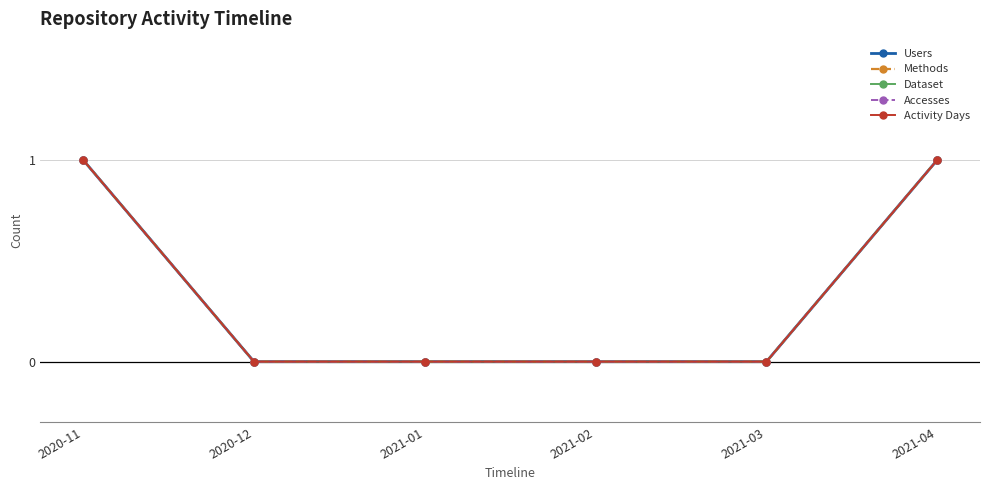

How many Methods values are between 0 and 1?

6